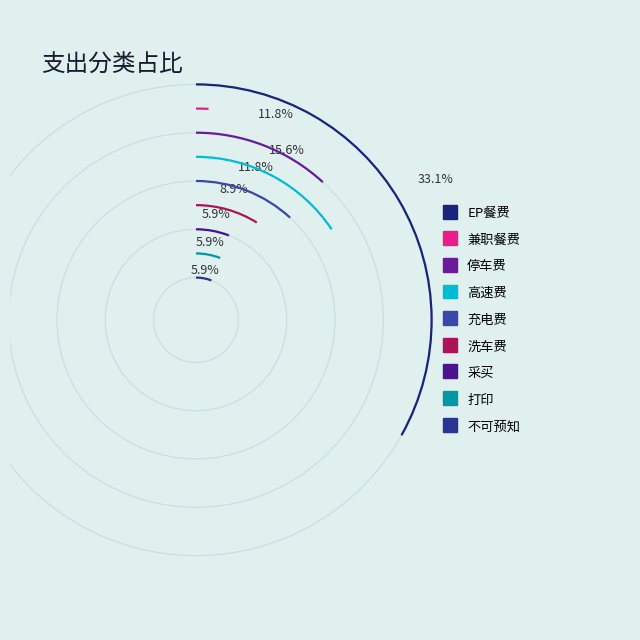

Which slice is the largest?

EP餐费